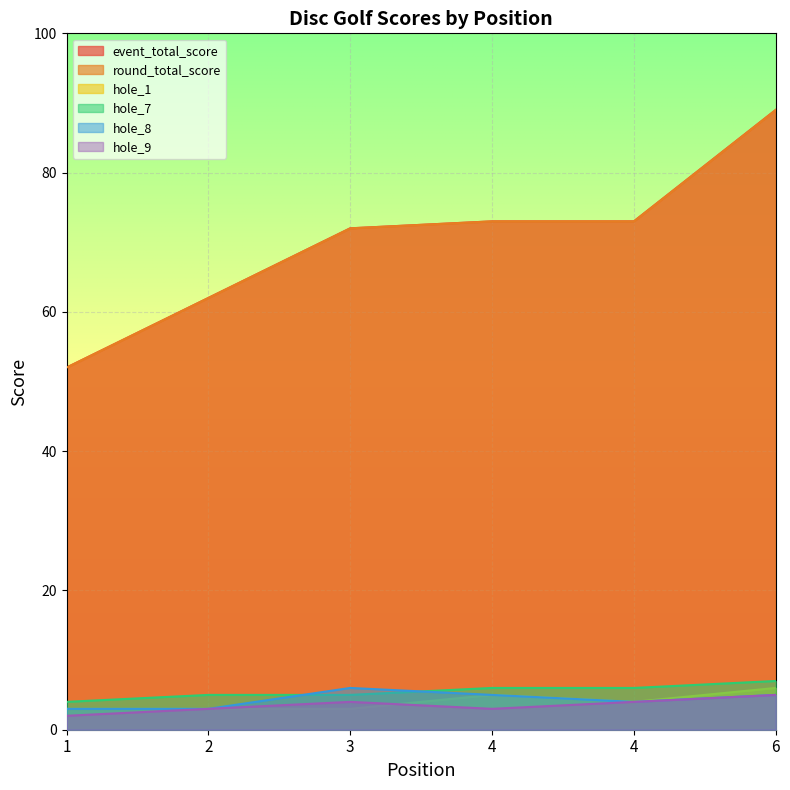

Which category has the lowest value in the hole_7 series?

1